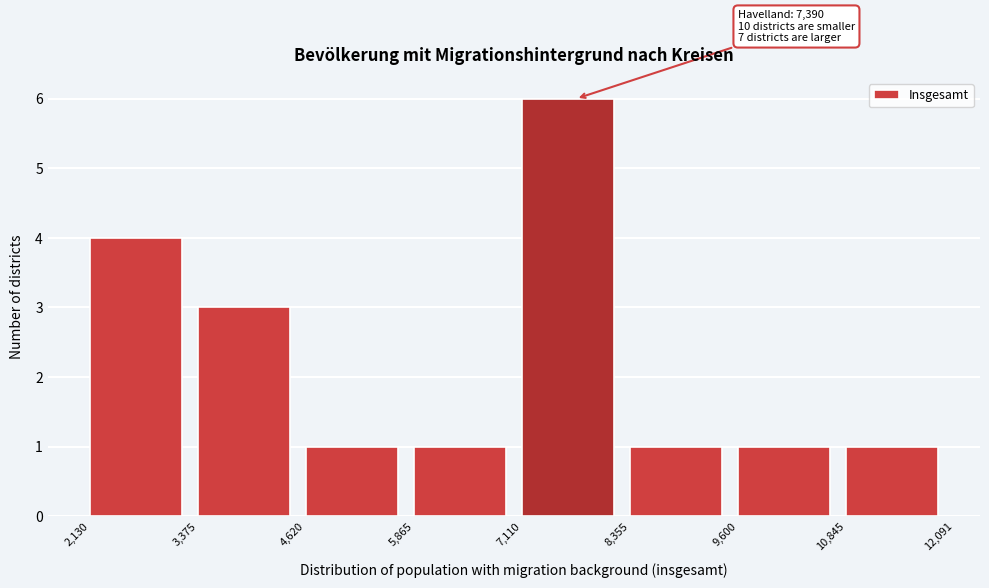

Over which range of the x-axis is the bar tallest?

7,110 to 8,355